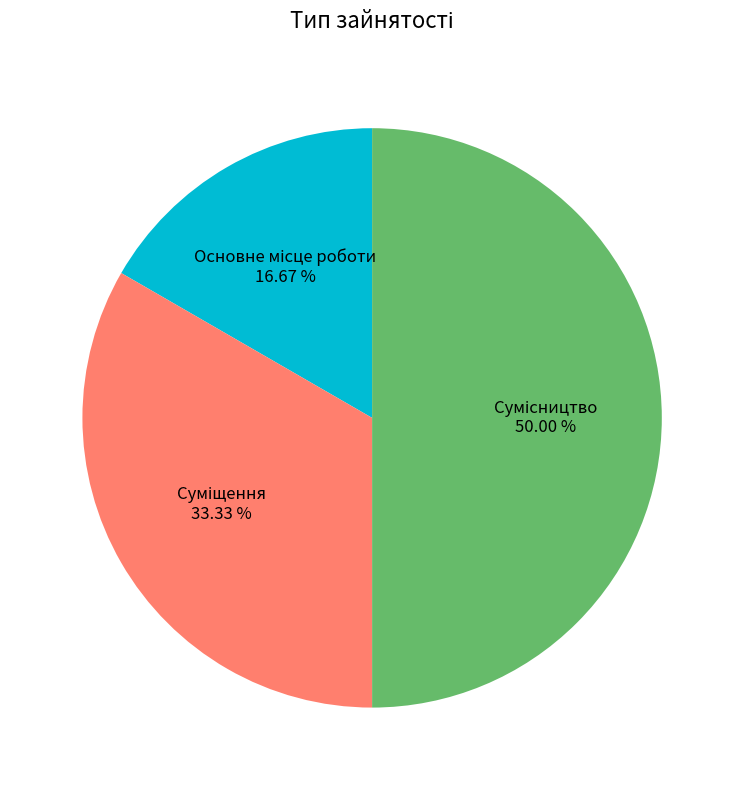

Is there any slice that represents more than half of the pie?

No